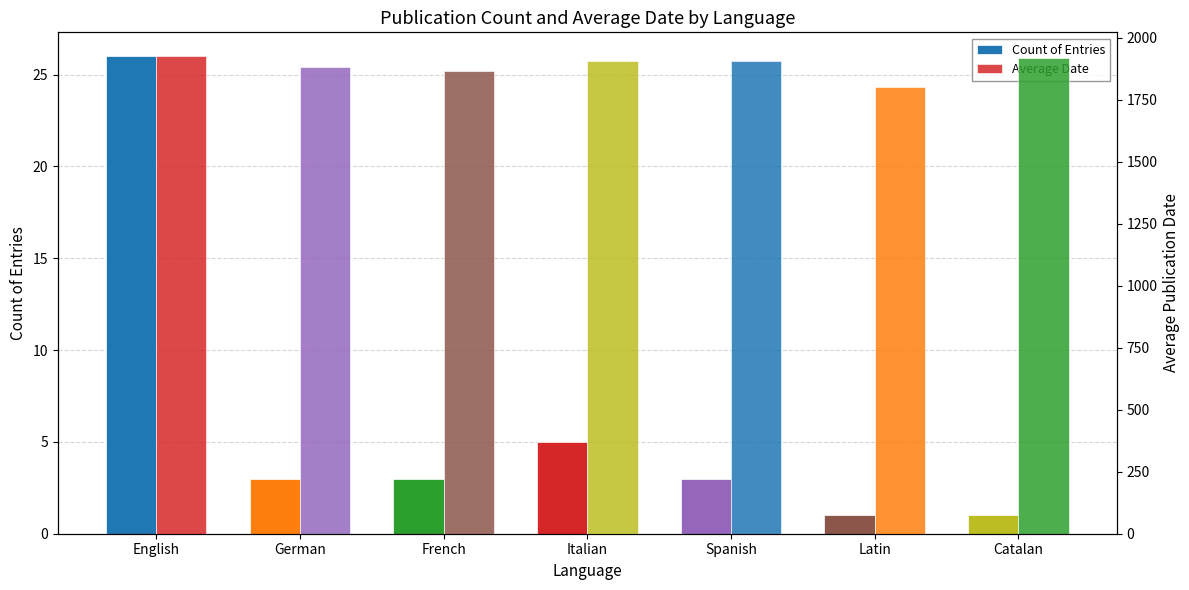

How many values in the Count of Entries series are below 3?

2